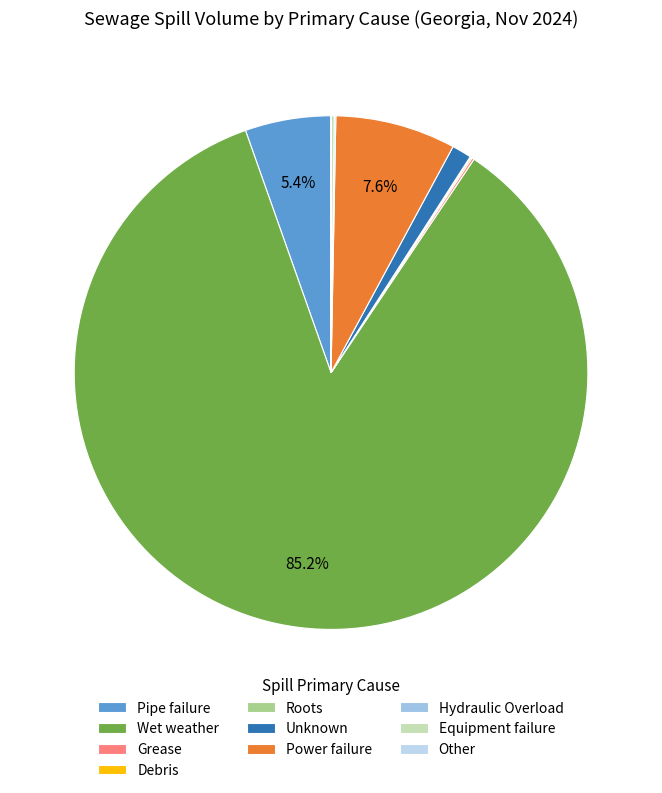

Approximately how many times larger is the value at Roots compared to Equipment failure?

0.2